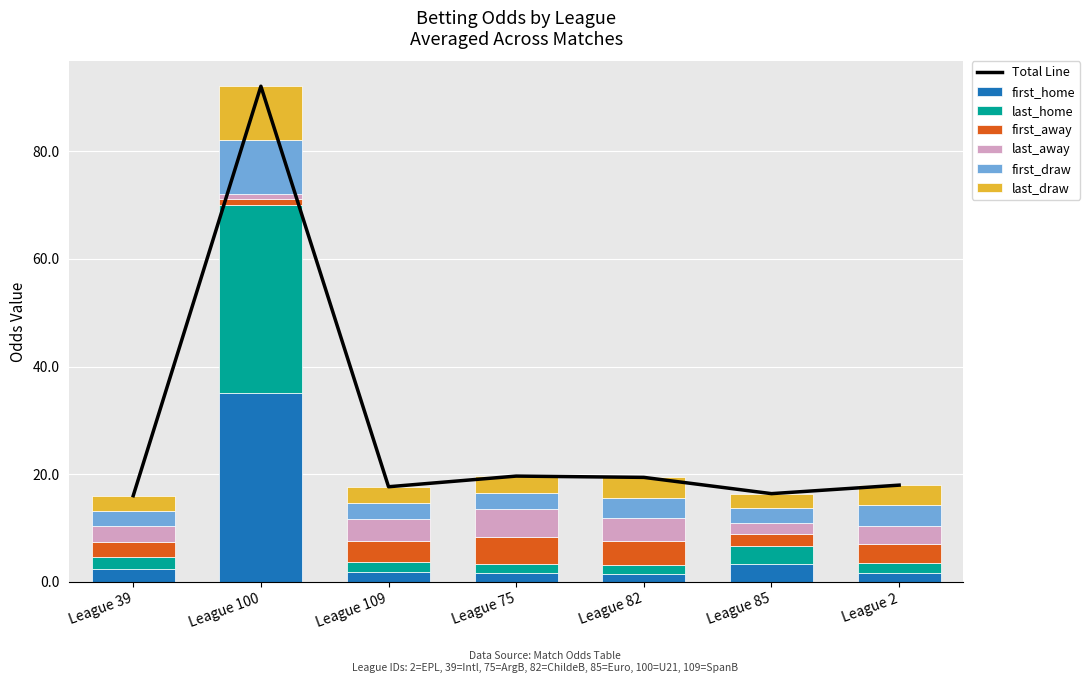

The first_home series shows 2.4 at League 39. True or false?

True